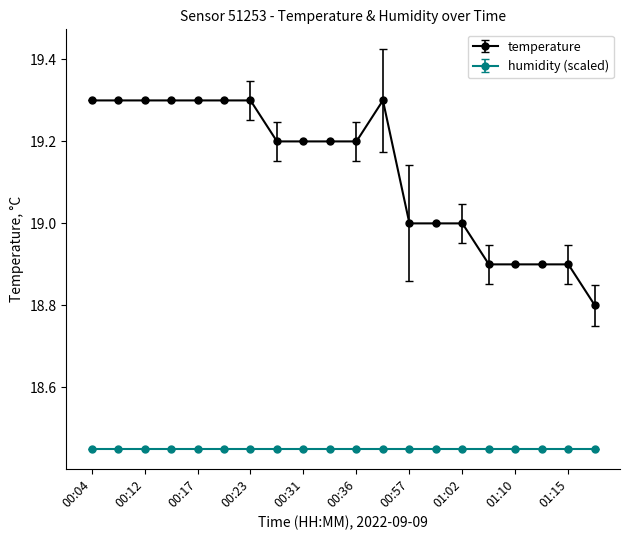

What is the lowest value of the temperature series?

18.8